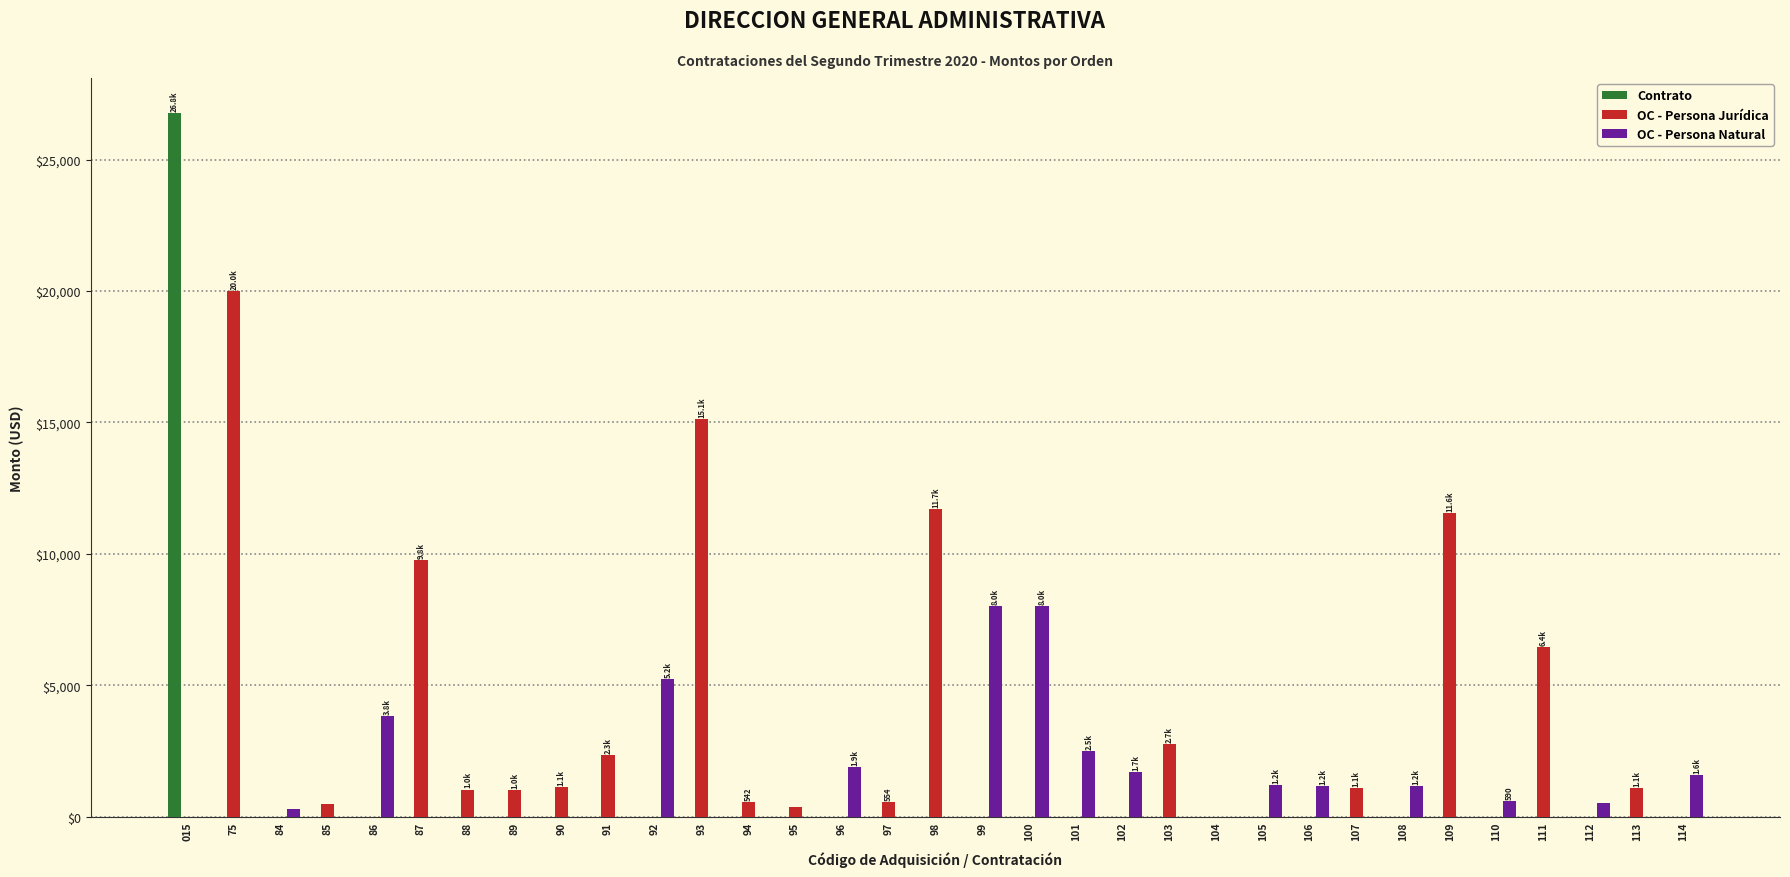

What is the maximum value for Contrato?

26775.0